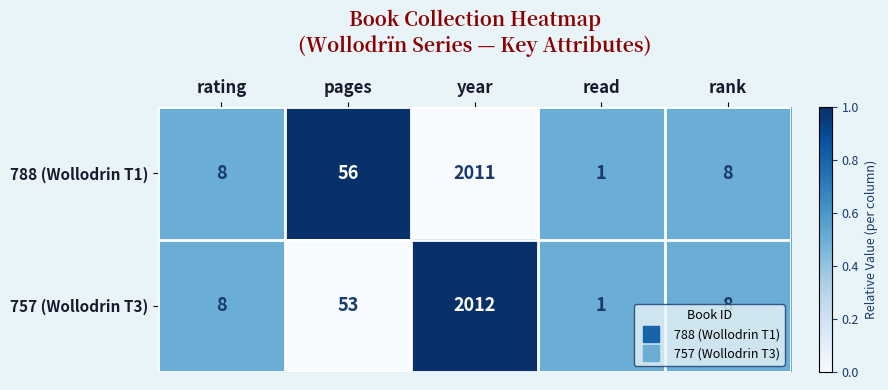

What is the greatest value displayed?

2012